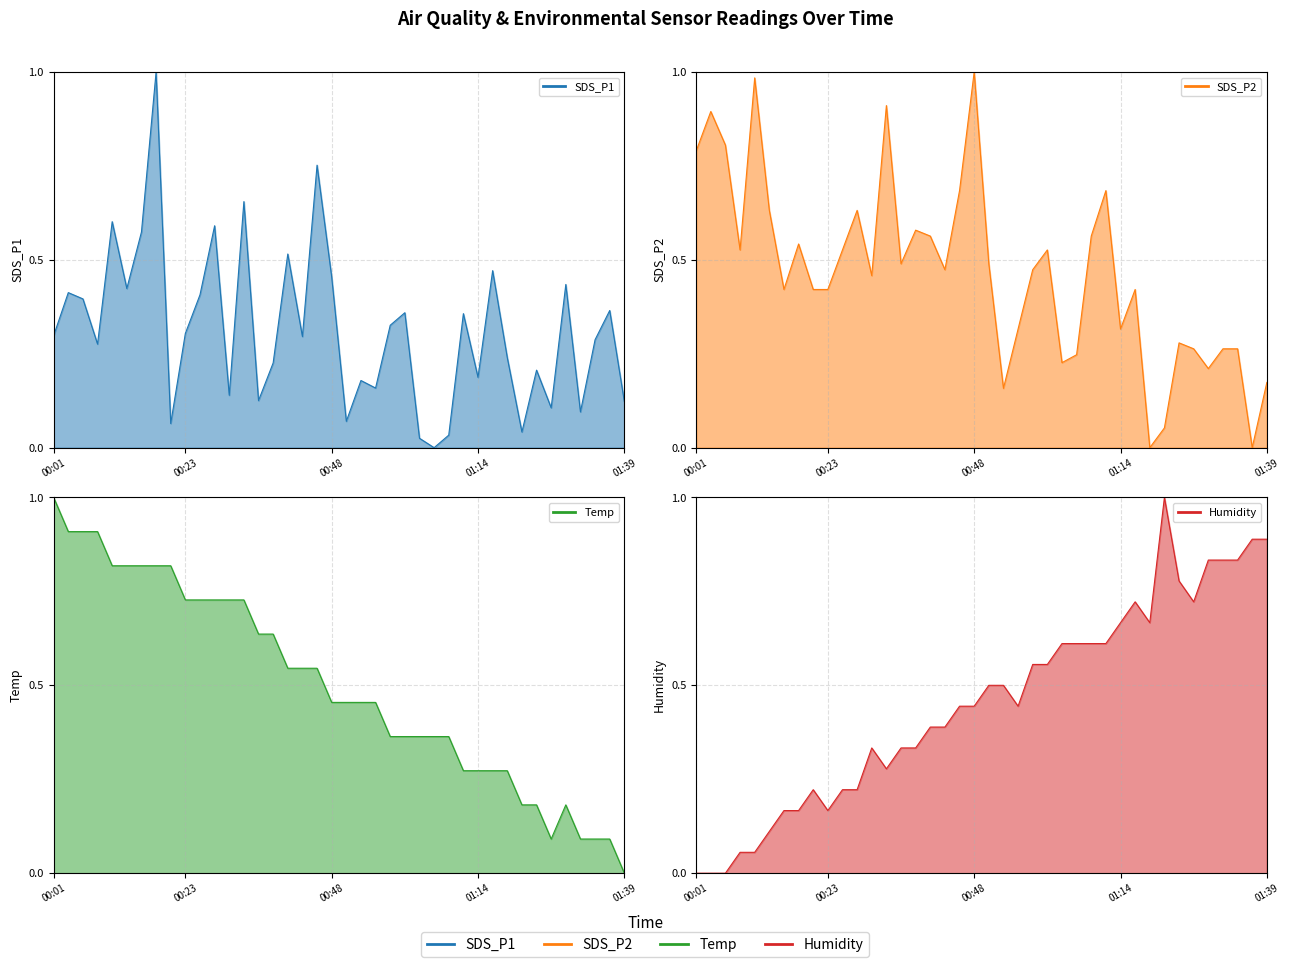

Which has a higher value, 14 or 21?

21